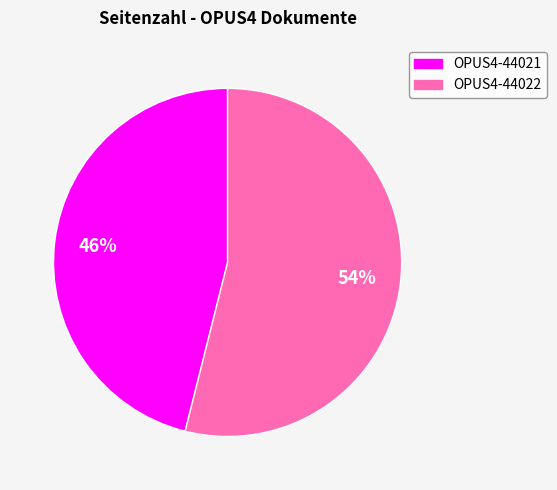

To the nearest percent, what portion does OPUS4-44022 represent?

54%